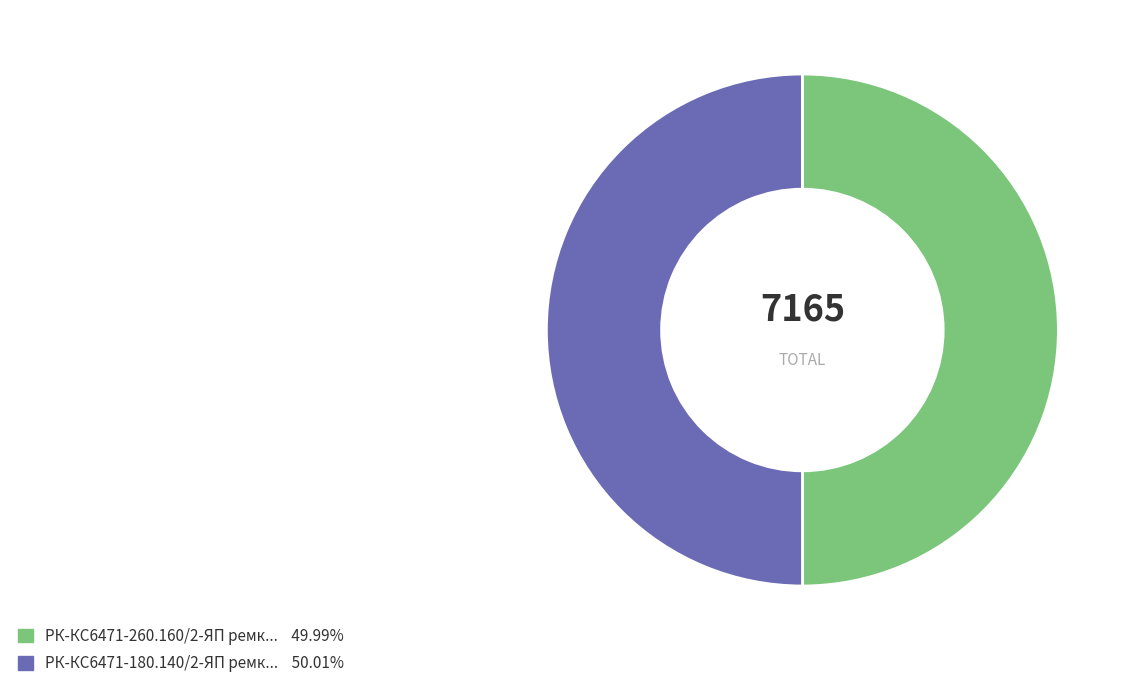

How many segments does this pie chart have?

2